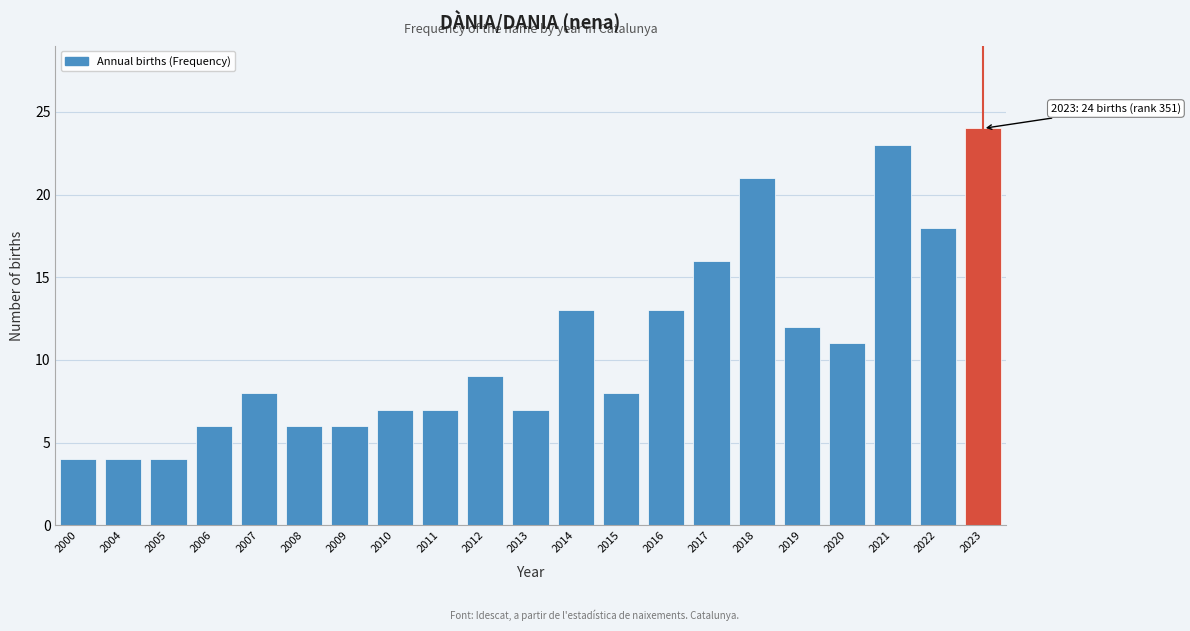

Reading left to right, extract all data points from this chart.

4	4	4	6	8	6	6	7	7	9	7	13	8	13	16	21	12	11	23	18	24